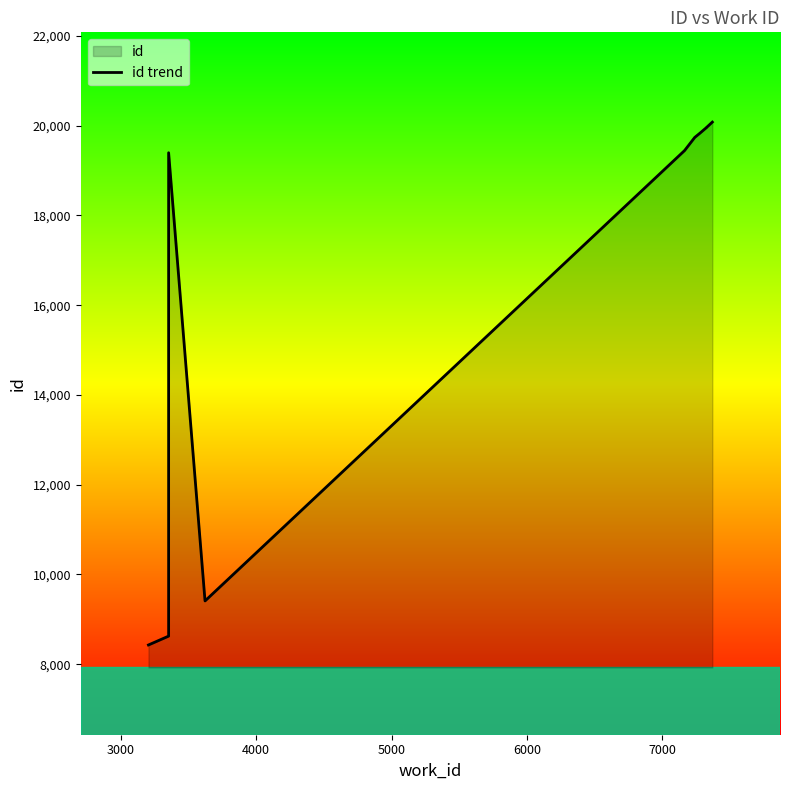

What is the maximum value shown in the chart?

20080